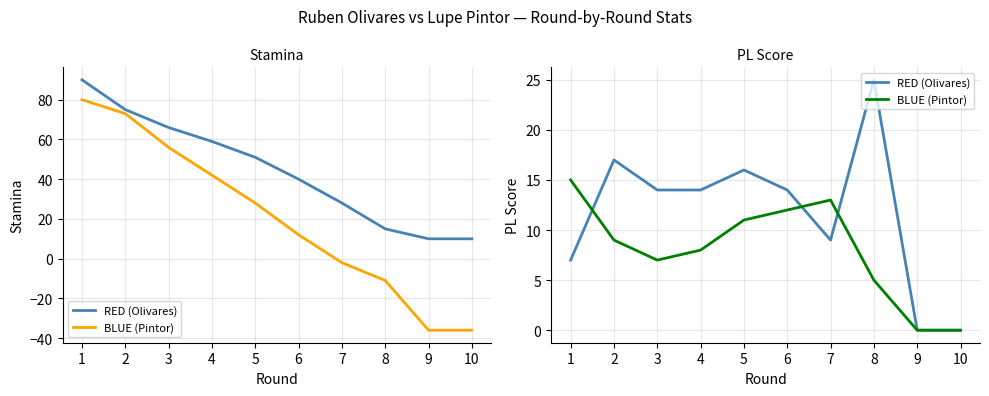

The BLUE (Pintor) series shows 7 at 3. True or false?

True